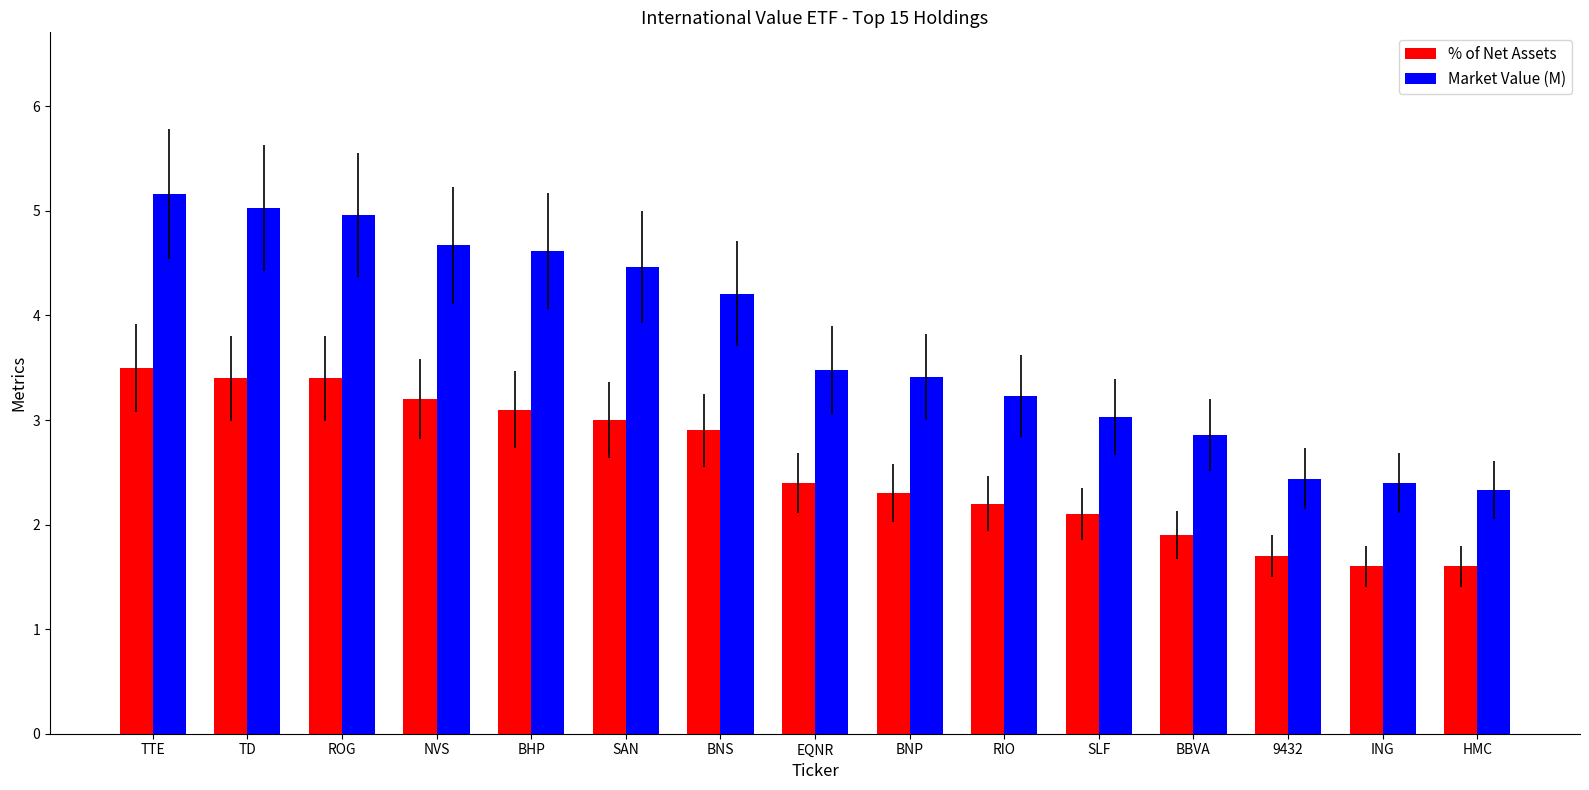

Which category has the highest value in the Market Value (M) series?

TTE